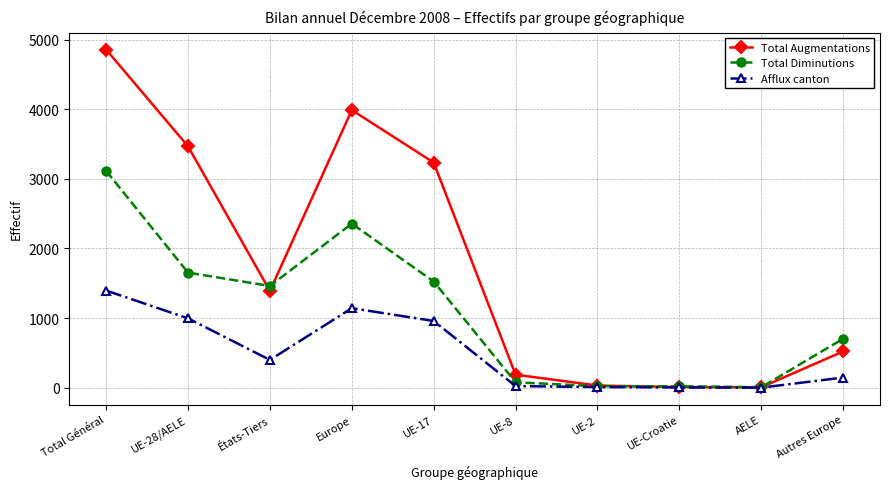

At which label does Afflux canton first exceed 399?

Total Général